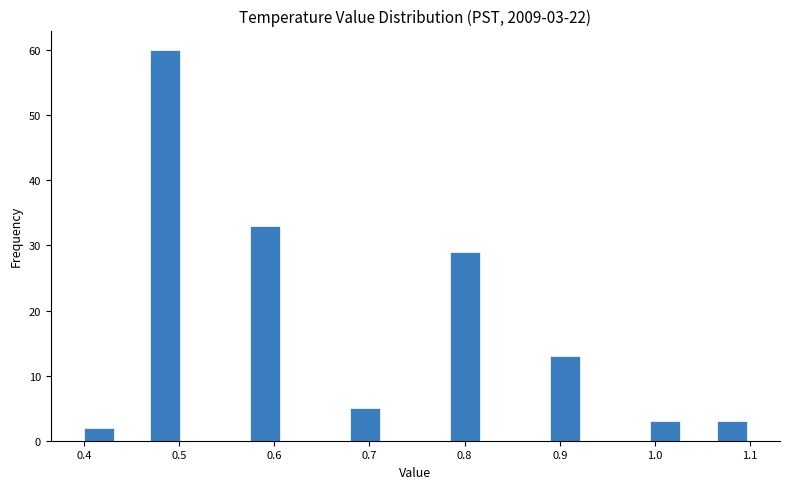

Around what value on the x-axis is the tallest bar? Give the approximate position of its centre, as read against the axis.

0.49